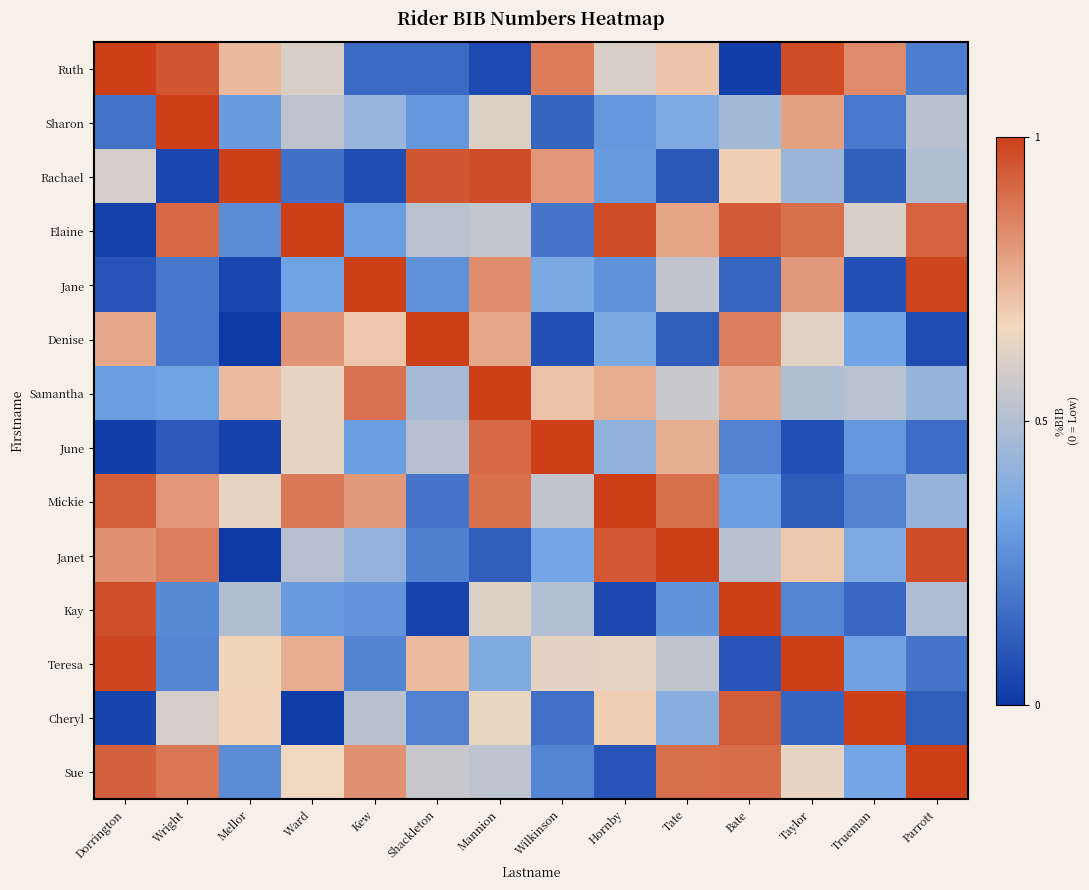

What is the difference between the highest and lowest values at Wilkinson?

0.9